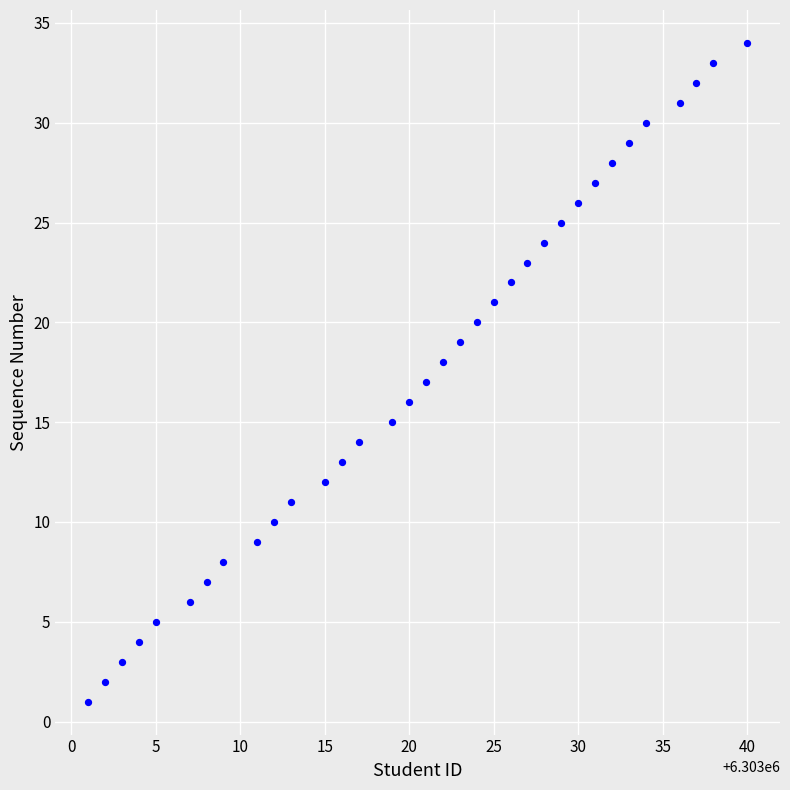

What is the range of Y values (max minus min)?

33